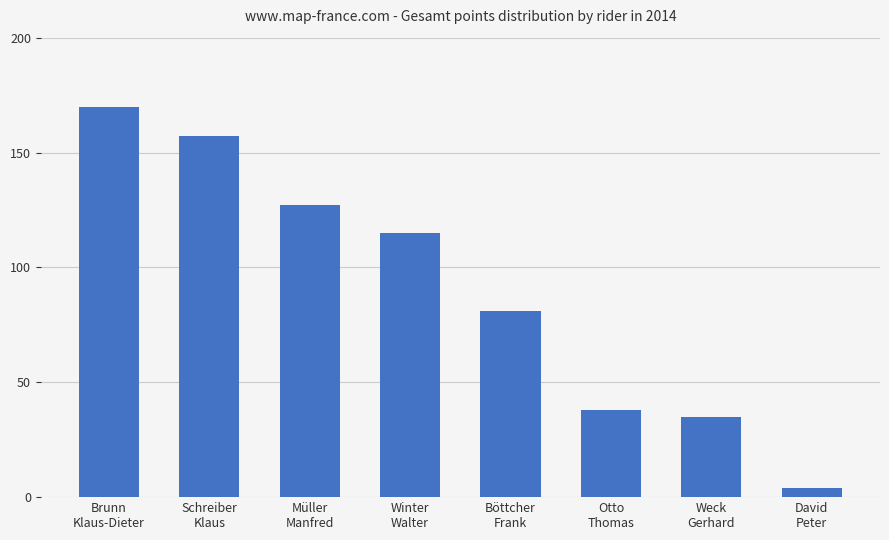

The value at Brunn
Klaus-Dieter is 244. True or false?

False